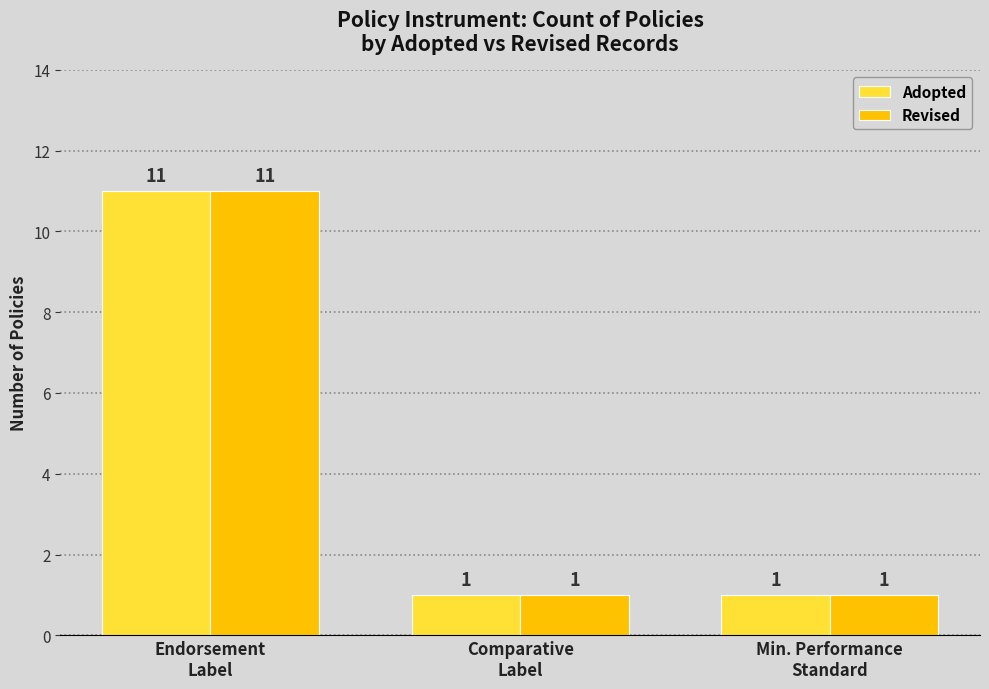

What is the maximum value shown in the chart?

11